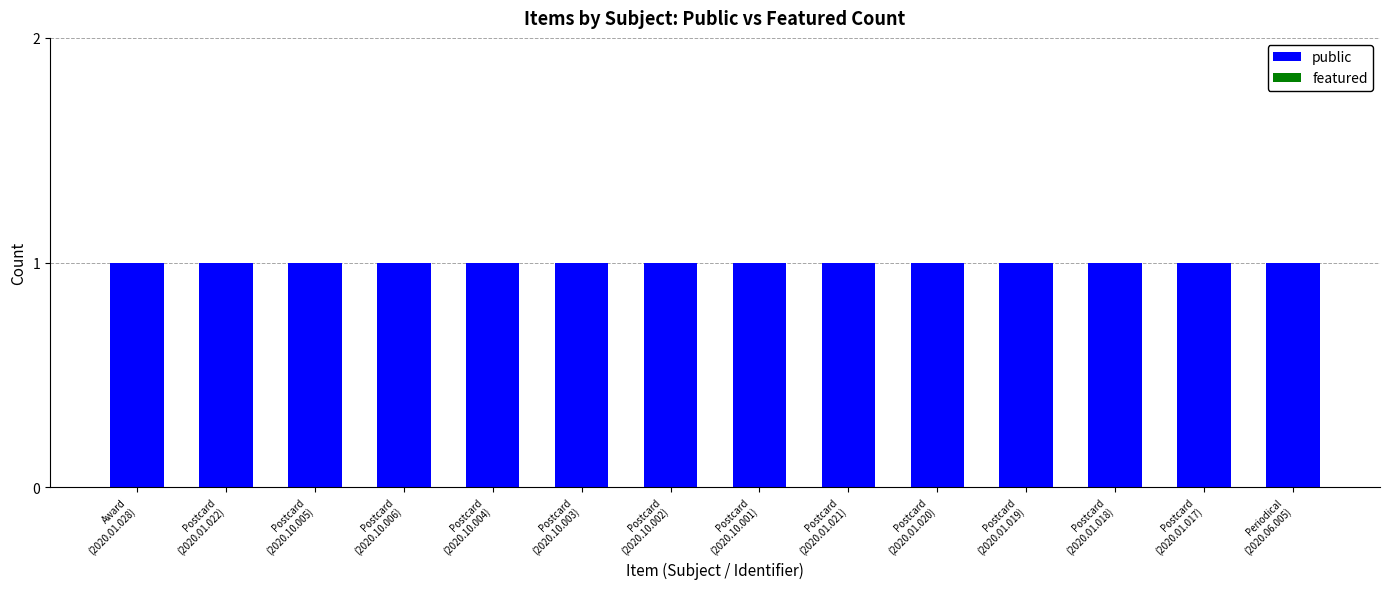

Rank the series at Postcard
(2020.01.018) from highest to lowest value.

public, featured